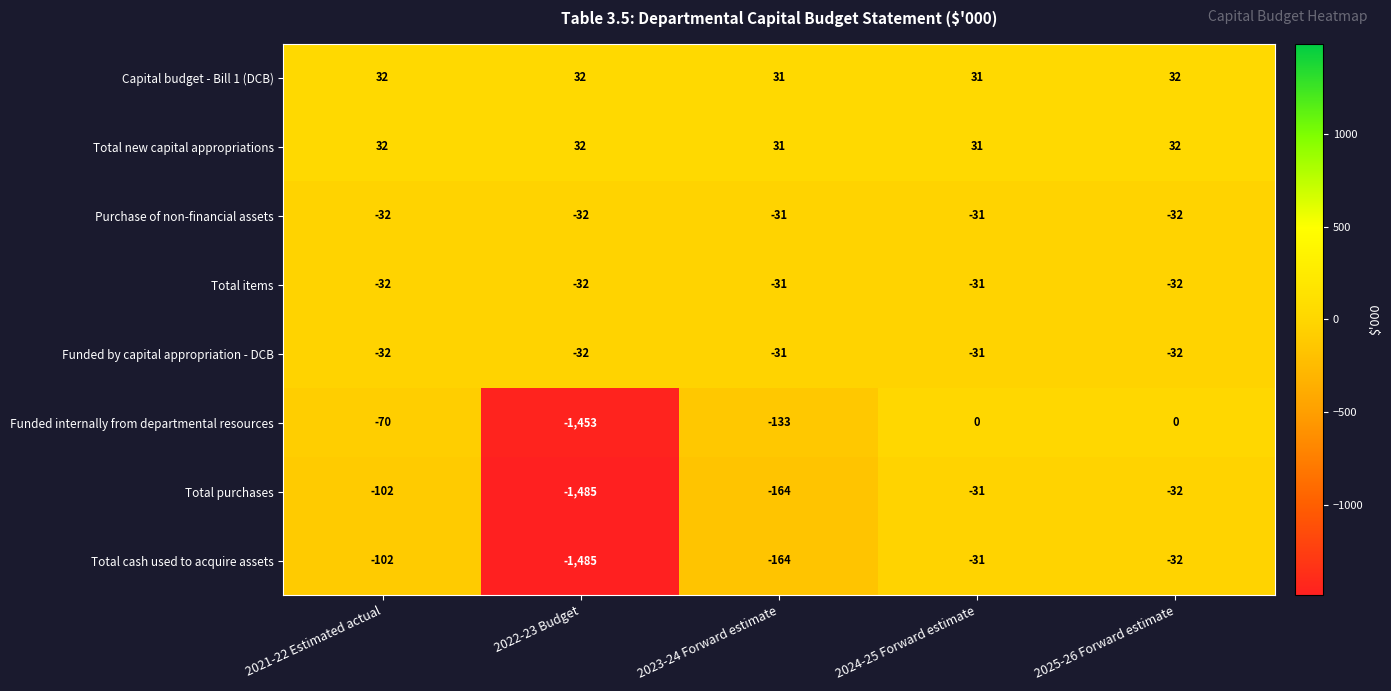

What is the difference between the maximum and minimum values in the Funded internally from departmental resources series?

1453